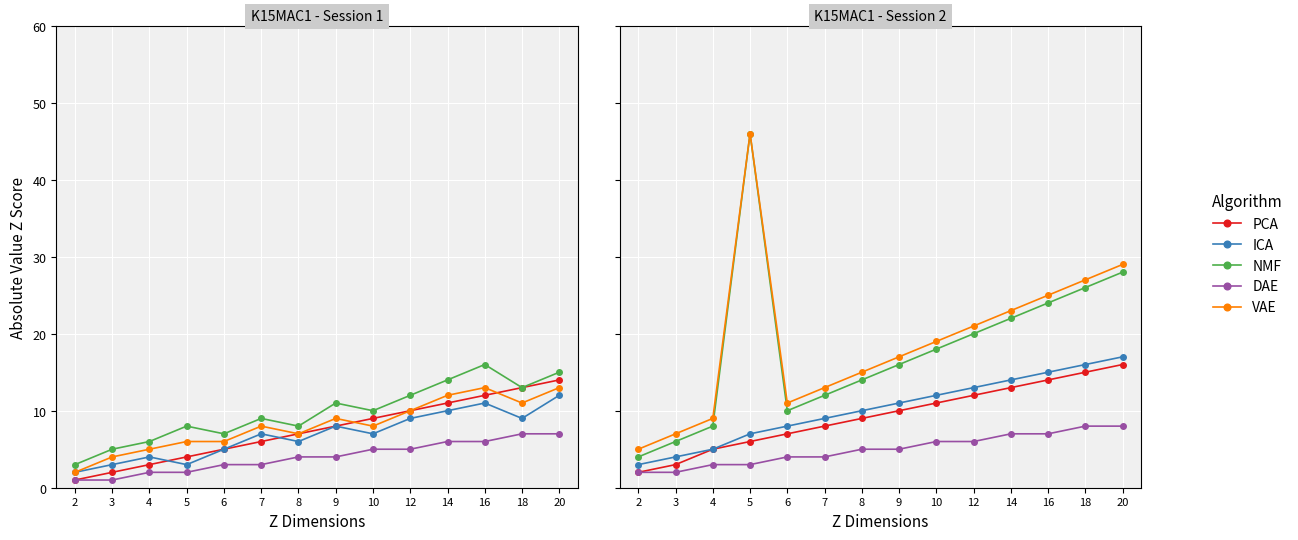

At how many categories does at least one series exceed 43?

1